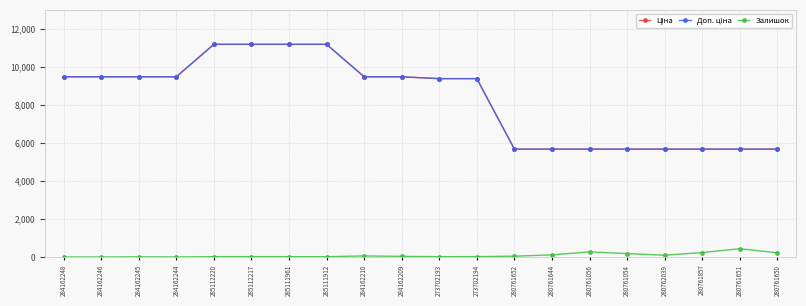

What is the label of the 9th point from the left?

284162210